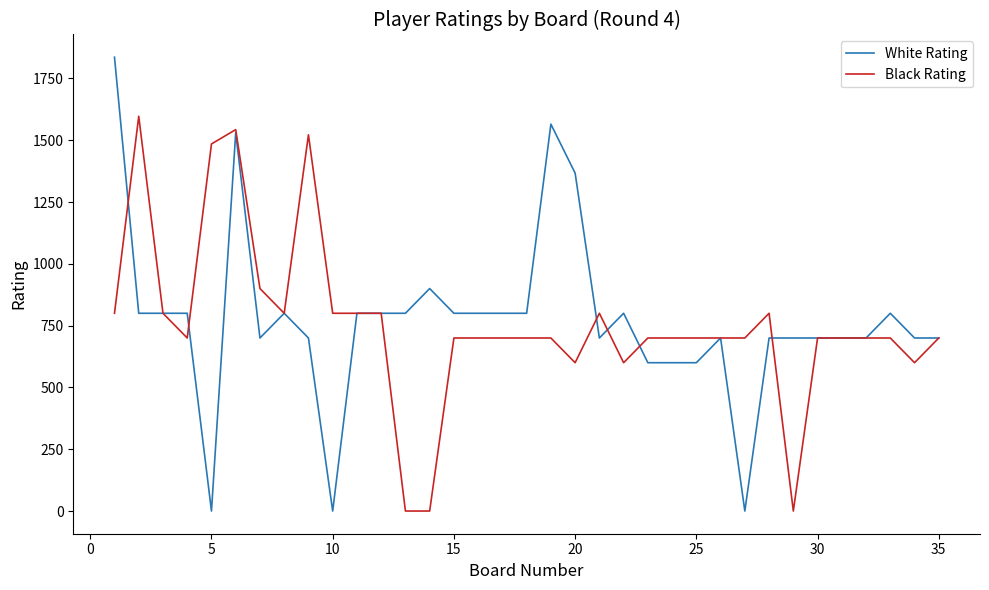

List the series in order of their peak value, lowest first.

Black Rating, White Rating